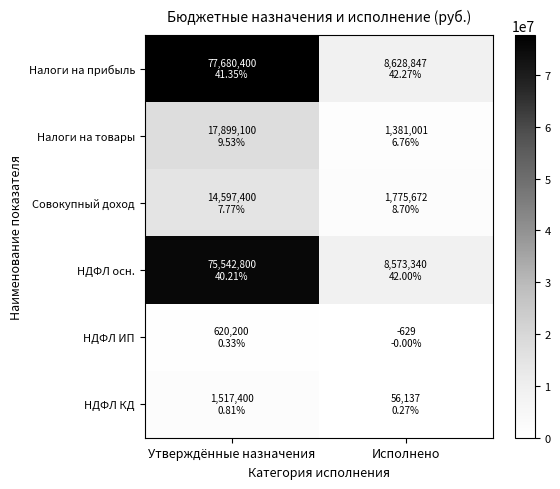

Which series has the largest total across all categories?

Налоги на прибыль